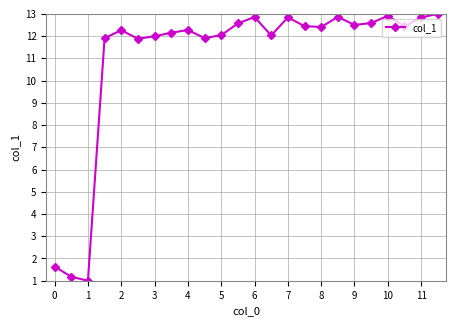

What is the maximum value shown in the chart?

13.0